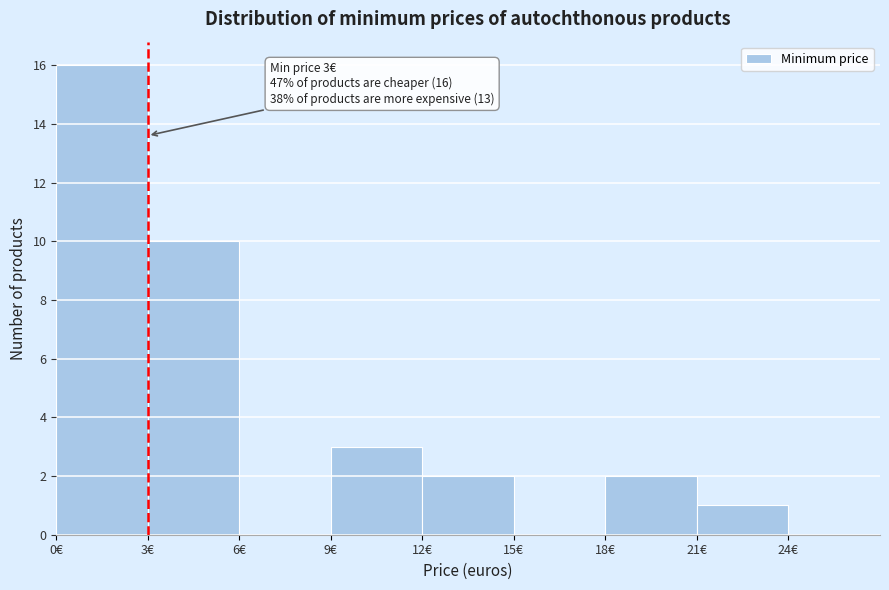

Which range on the x-axis has the tallest bar?

0 to 3